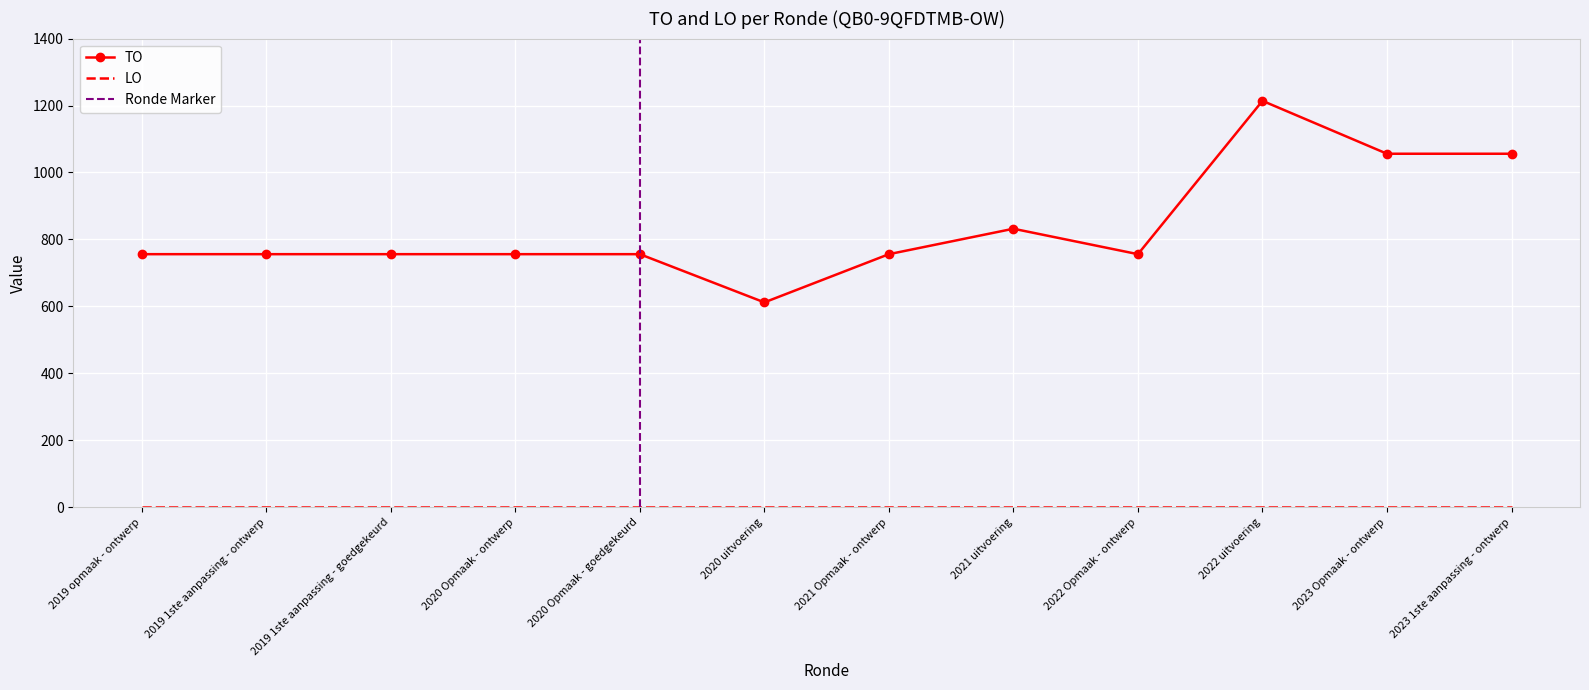

What is the minimum value for TO?

612